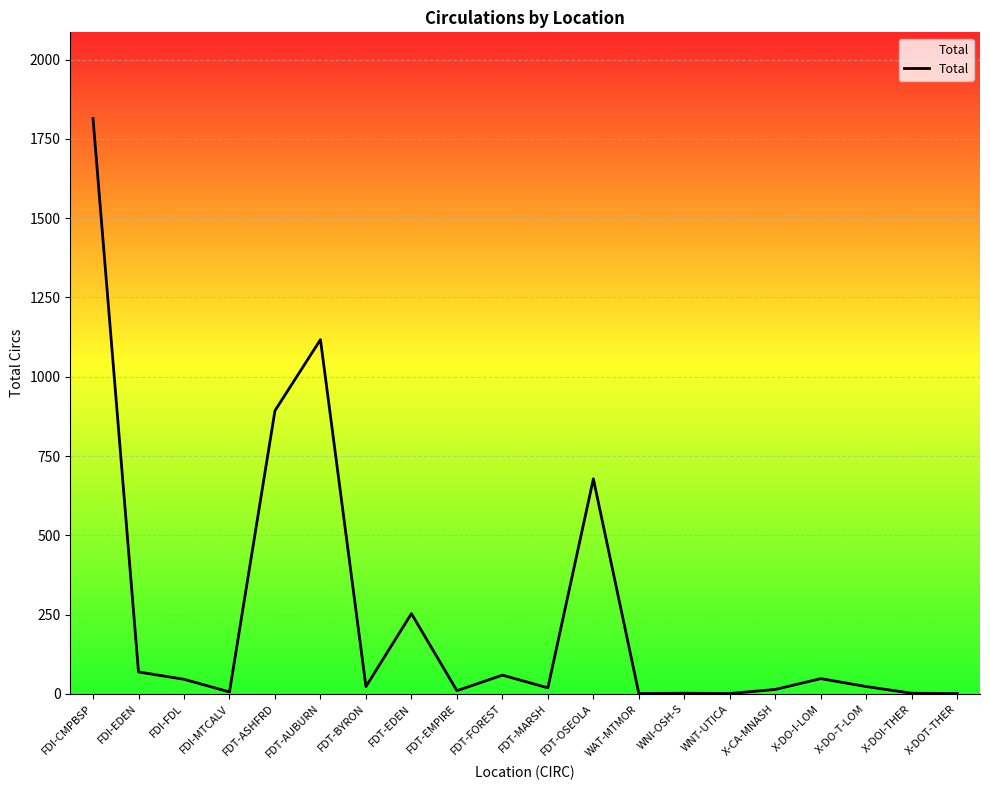

What is the difference between the second highest and minimum values?

1116